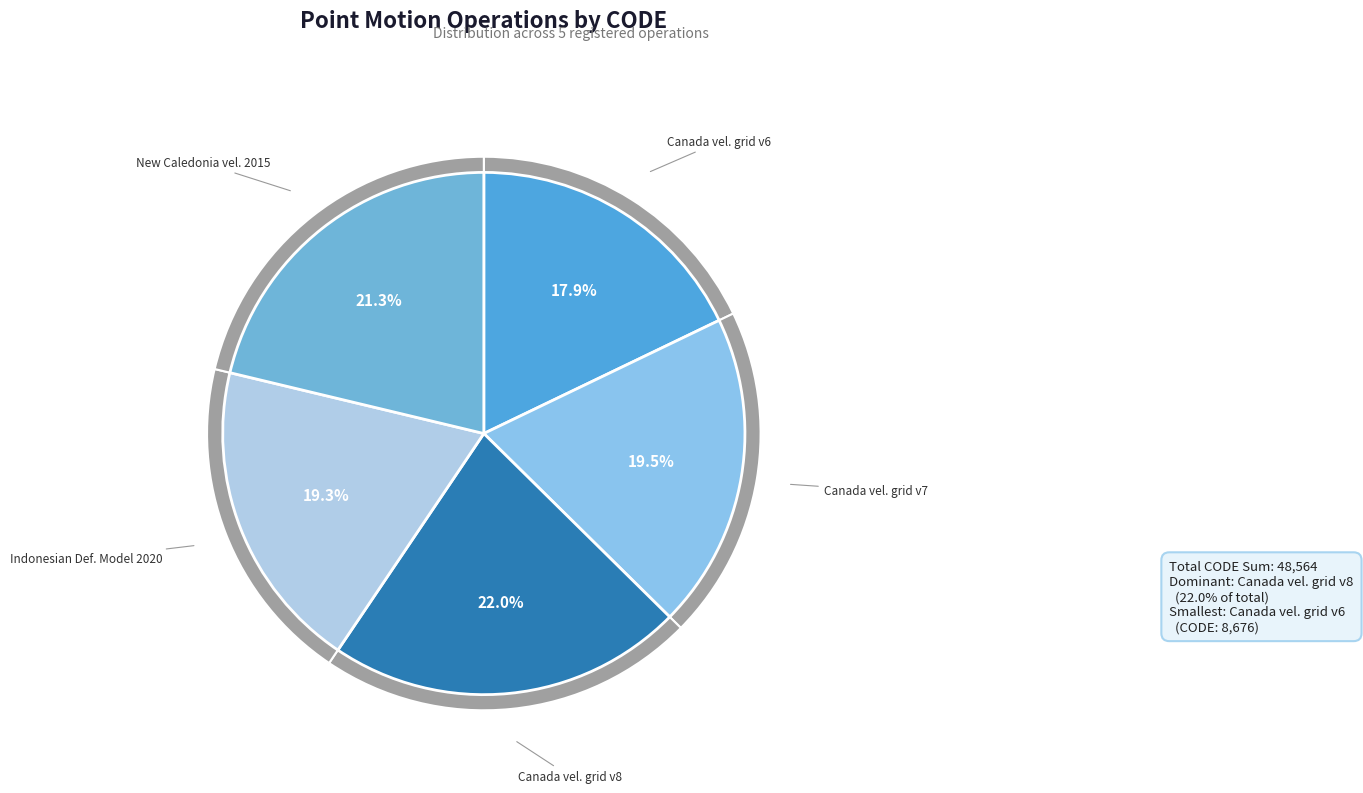

What percentage is the New Caledonia velocity model 2015 slice, to the nearest percent?

21%